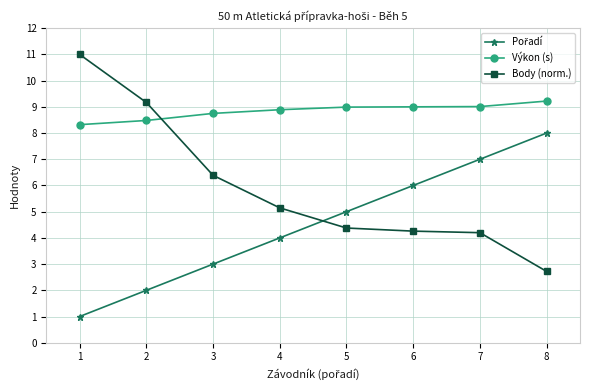

What is the total value across all series at 1?

20.3